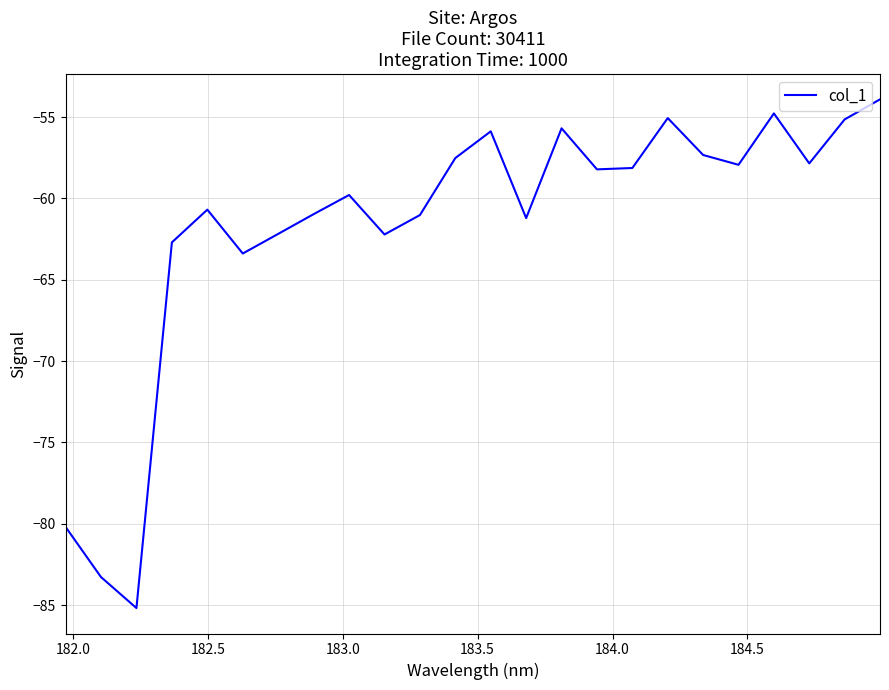

What is the greatest value displayed?

-53.9